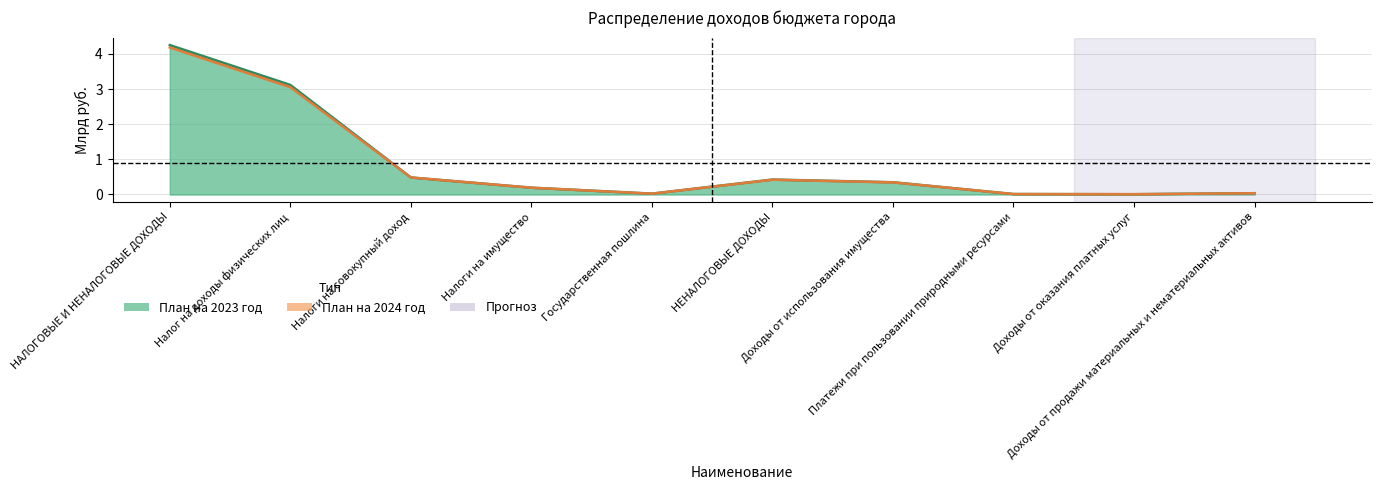

What is the label of the 9th point from the left?

Доходы от оказания платных услуг